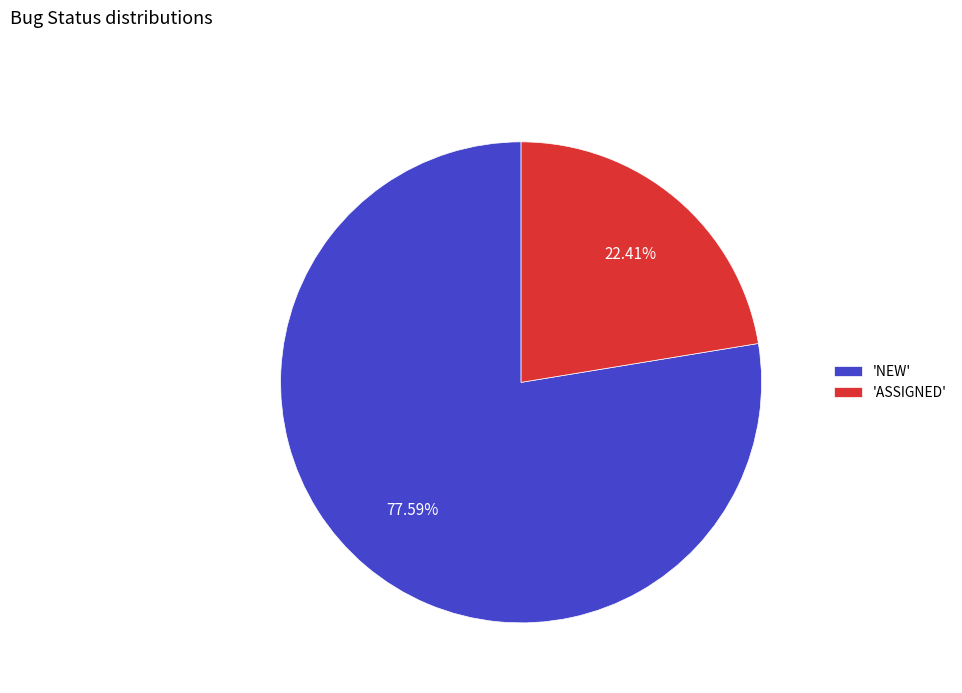

Count the number of slices in the pie.

2